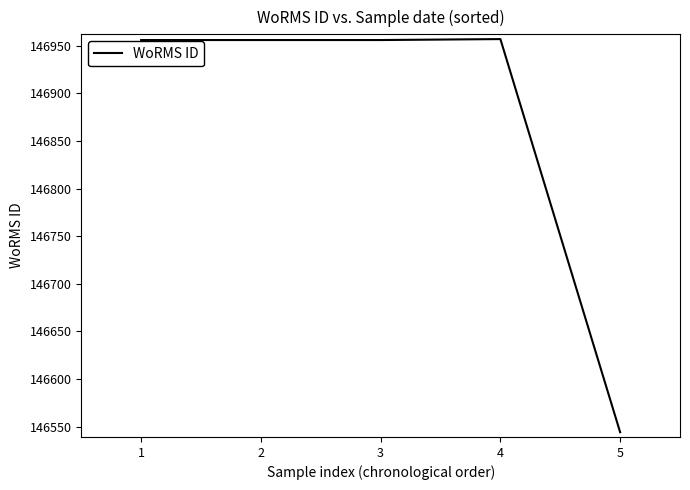

What is the difference between the maximum and minimum values?

413